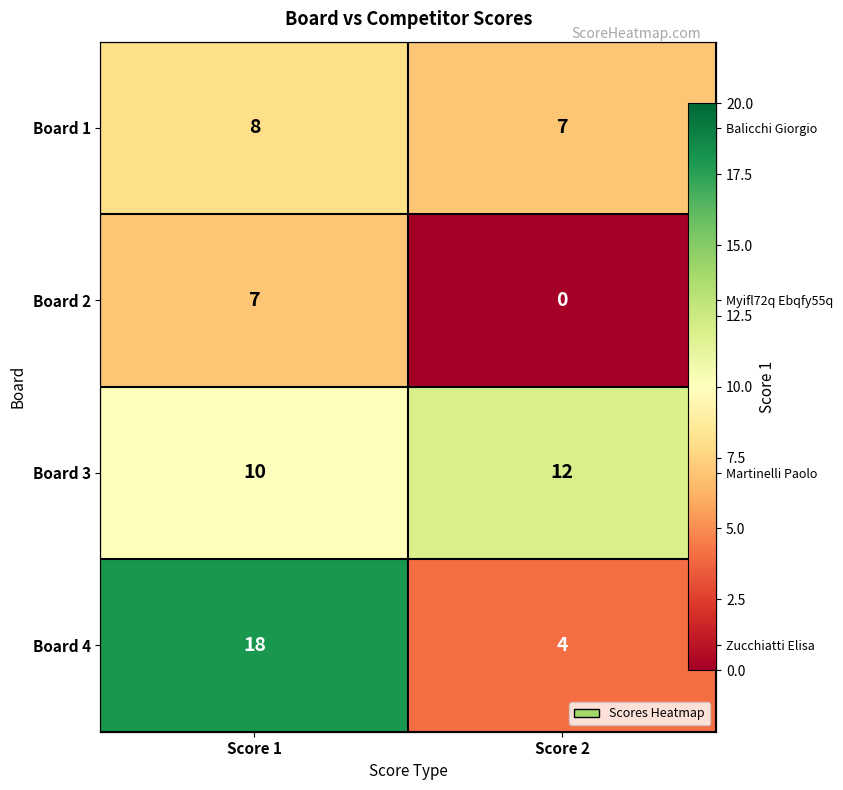

What is the sum of all Board 3 values?

22